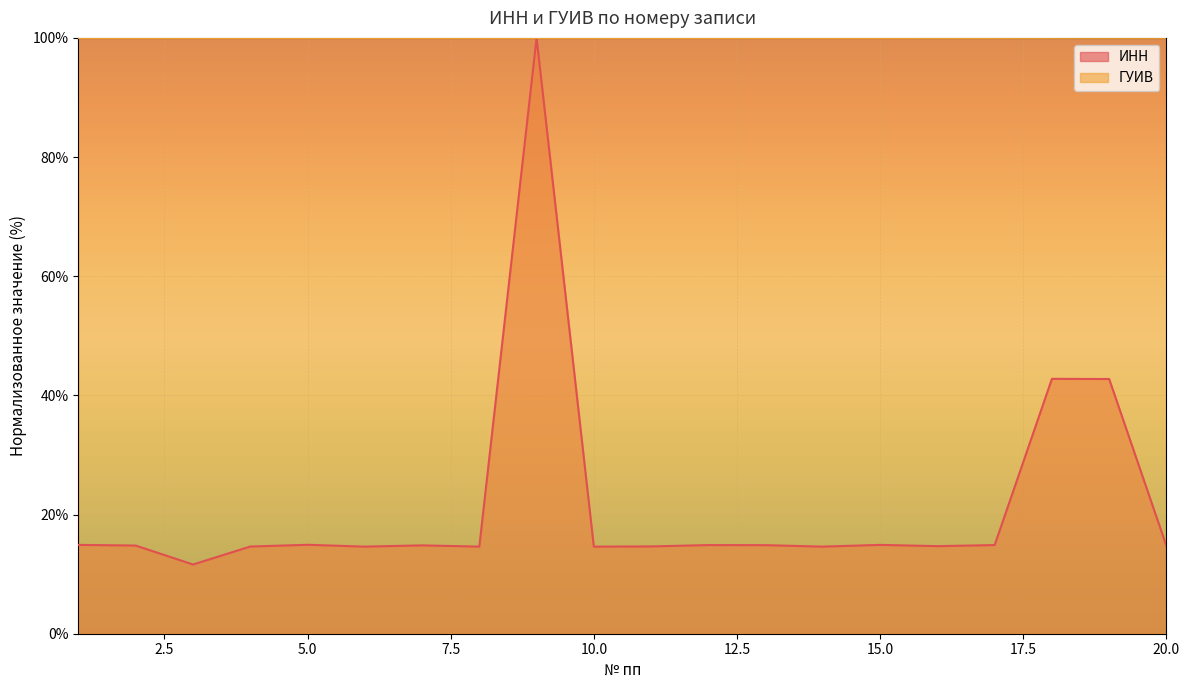

Which series has the largest total across all categories?

ГУИВ